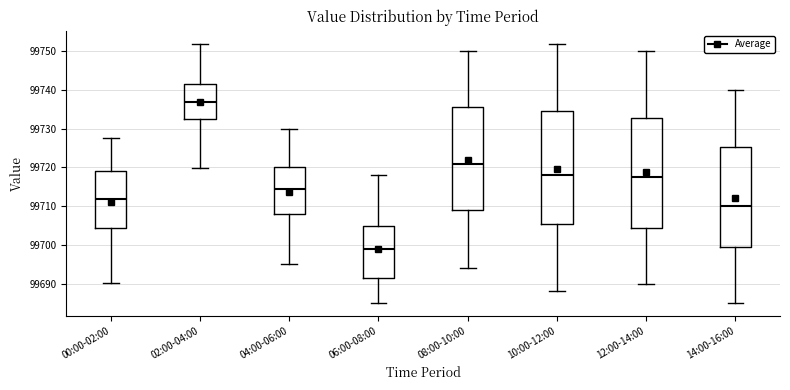

Reading left to right, transcribe this box plot: for each box, give where its median line is, the range the box spans, and where its two whiskers end, as read against the y-axis. The values are not printed on the chart, so give them approximately, as read against the axis.

00:00-02:00: median 99712, box 99704 to 99719, whiskers 99690 to 99728
02:00-04:00: median 99737, box 99732 to 99742, whiskers 99720 to 99752
04:00-06:00: median 99715, box 99708 to 99720, whiskers 99695 to 99730
06:00-08:00: median 99699, box 99692 to 99705, whiskers 99685 to 99718
08:00-10:00: median 99721, box 99709 to 99736, whiskers 99694 to 99750
10:00-12:00: median 99718, box 99706 to 99735, whiskers 99688 to 99752
12:00-14:00: median 99718, box 99704 to 99733, whiskers 99690 to 99750
14:00-16:00: median 99710, box 99700 to 99725, whiskers 99685 to 99740